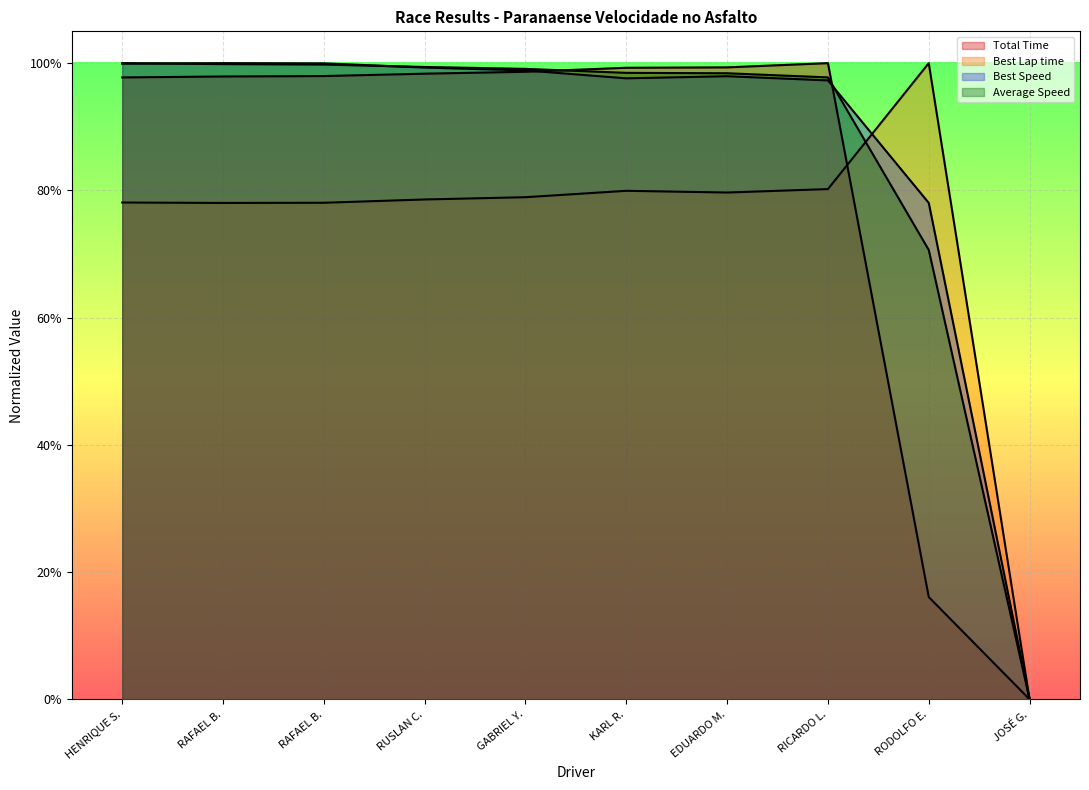

True or false: Average Speed has more than 1 points higher than both neighbors.

False